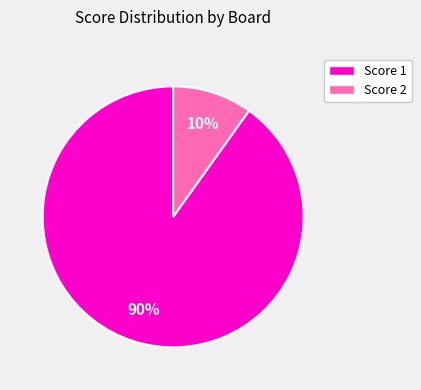

To the nearest percent, what is the average slice percentage?

50%